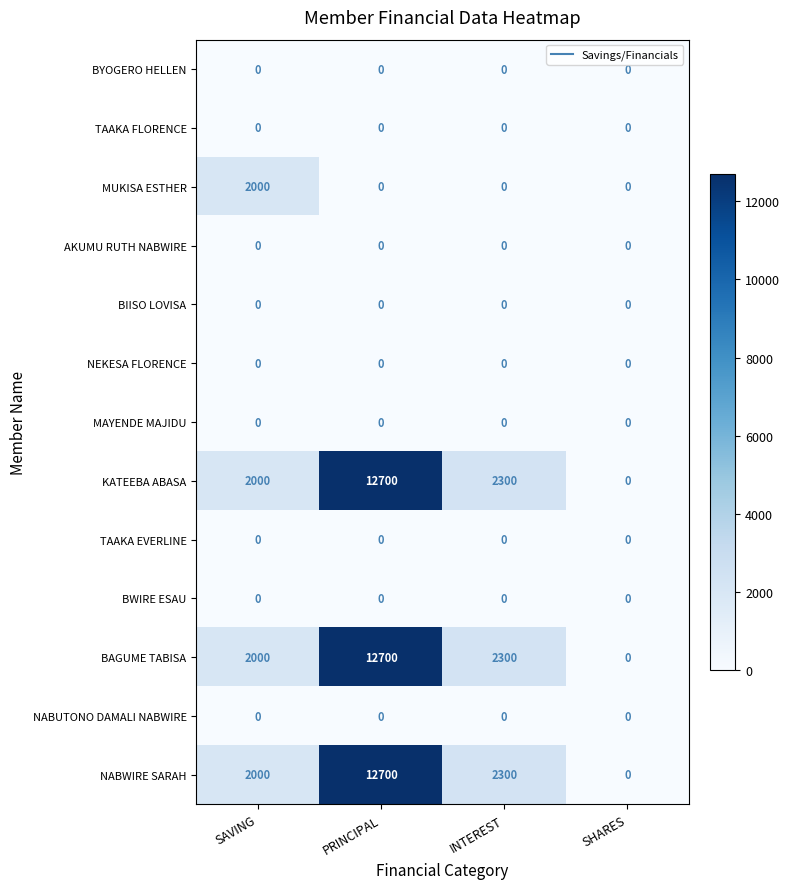

At which category does the chart reach its peak across all series?

PRINCIPAL